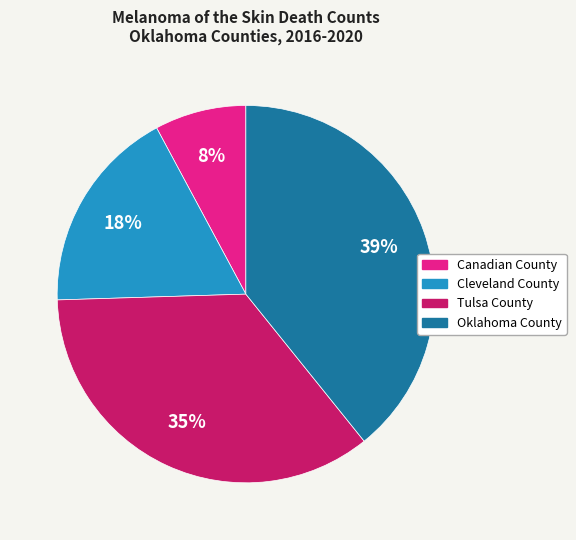

What percentage is the Tulsa County slice, to the nearest percent?

35%